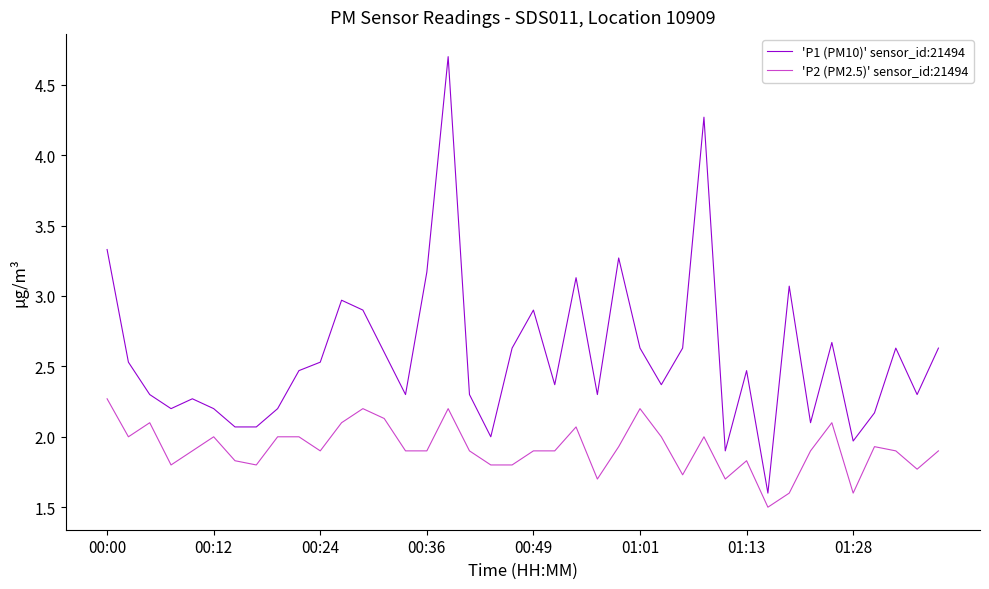

How many lines are shown in the chart?

2